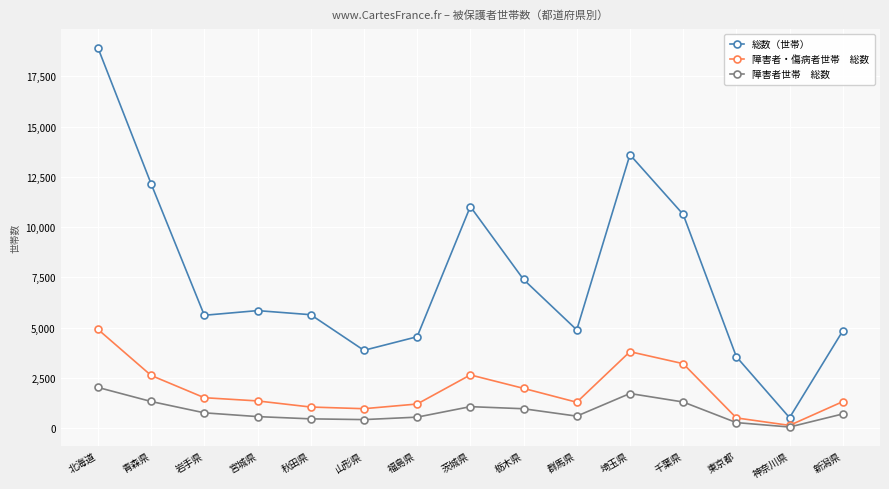

What is the total value across all series at 栃木県?

10337